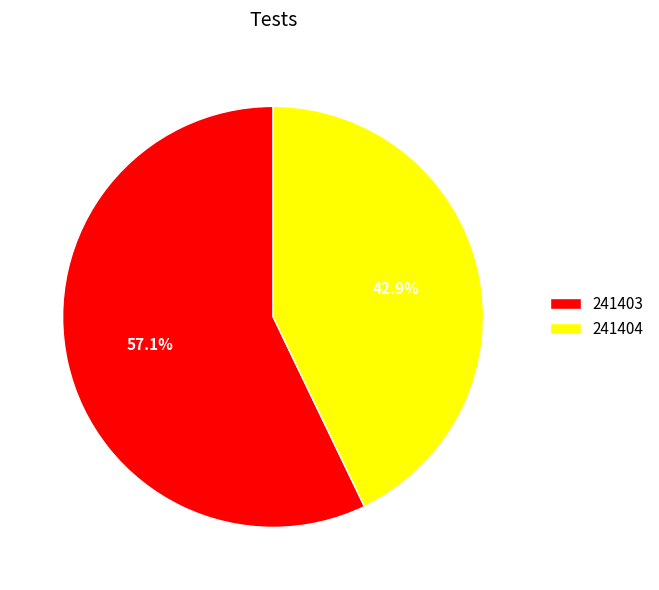

Is it true that 241403 is 46% of the pie?

False